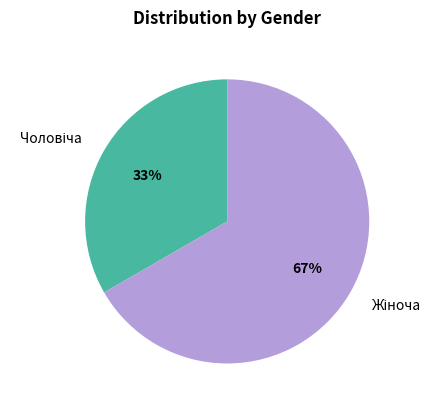

To the nearest percent, what is the average slice percentage?

50%